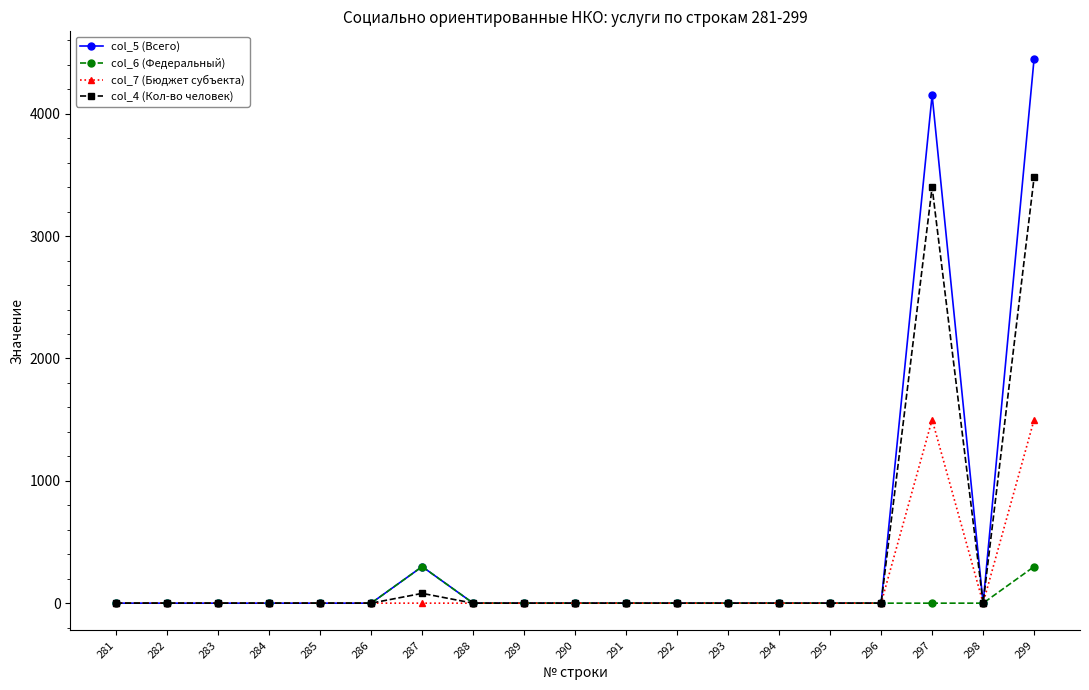

Reading left to right, extract all data points from this chart.

col_5 (Всего): 281=0.0	282=0.0	283=0.0	284=0.0	285=0.0	286=0.0	287=298.8	288=0.0	289=0.0	290=0.0	291=0.0	292=0.0	293=0.0	294=0.0	295=0.0	296=0.0	297=4152.9	298=0.0	299=4451.7
col_6 (Федеральный): 281=0.0	282=0.0	283=0.0	284=0.0	285=0.0	286=0.0	287=298.8	288=0.0	289=0.0	290=0.0	291=0.0	292=0.0	293=0.0	294=0.0	295=0.0	296=0.0	297=0.0	298=0.0	299=298.8
col_7 (Бюджет субъекта): 281=0.0	282=0.0	283=0.0	284=0.0	285=0.0	286=0.0	287=0.0	288=0.0	289=0.0	290=0.0	291=0.0	292=0.0	293=0.0	294=0.0	295=0.0	296=0.0	297=1500.0	298=0.0	299=1500.0
col_4 (Кол-во человек): 281=0.0	282=0.0	283=0.0	284=0.0	285=0.0	286=0.0	287=80.0	288=0.0	289=0.0	290=0.0	291=0.0	292=0.0	293=0.0	294=0.0	295=0.0	296=0.0	297=3400.0	298=0.0	299=3480.0